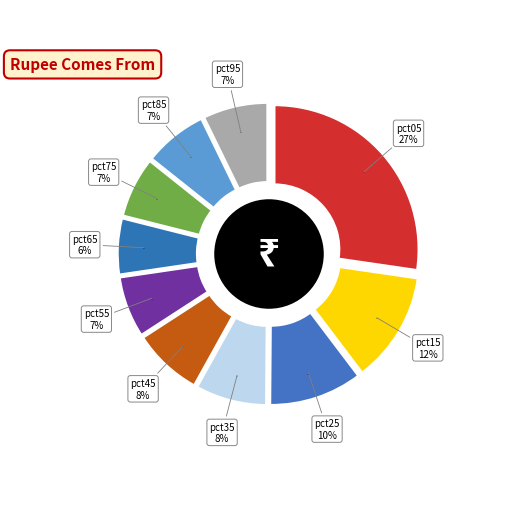

The pct35 slice represents 8% of the pie. True or false?

True